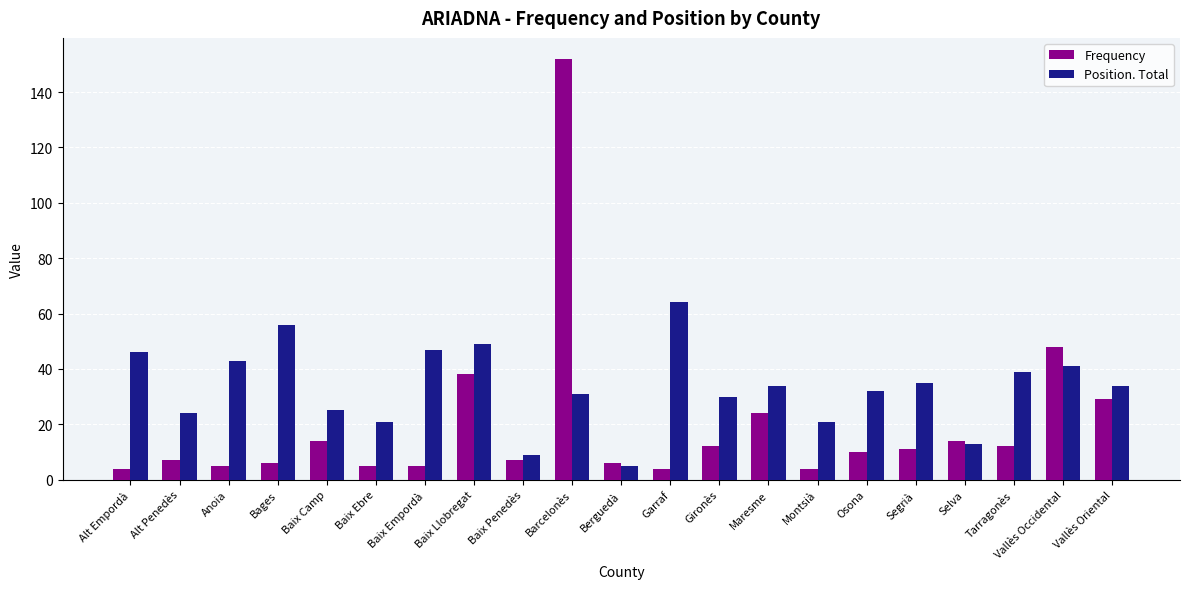

Between Tarragonès and Vallès Oriental, which series saw the biggest shift?

Frequency